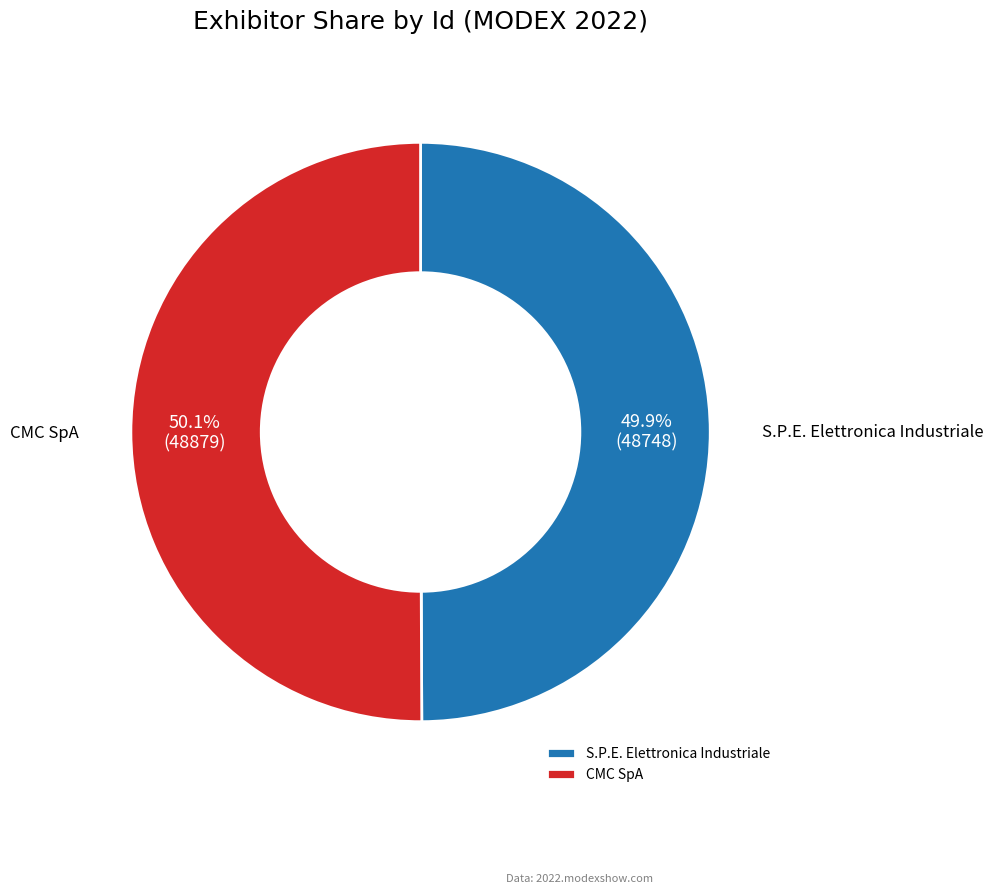

Does any single category account for the majority?

Yes